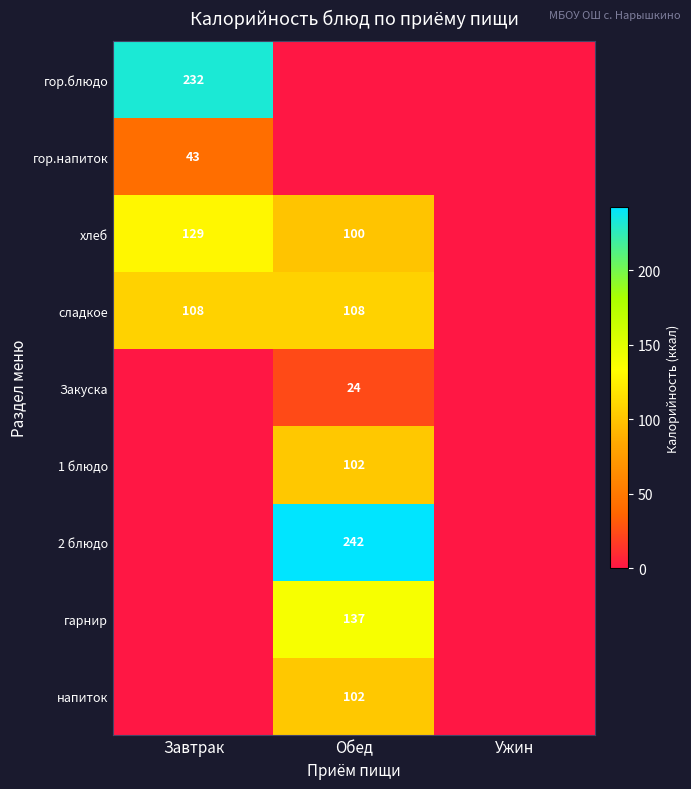

The value of 1 блюдо at Обед is 150. True or false?

False